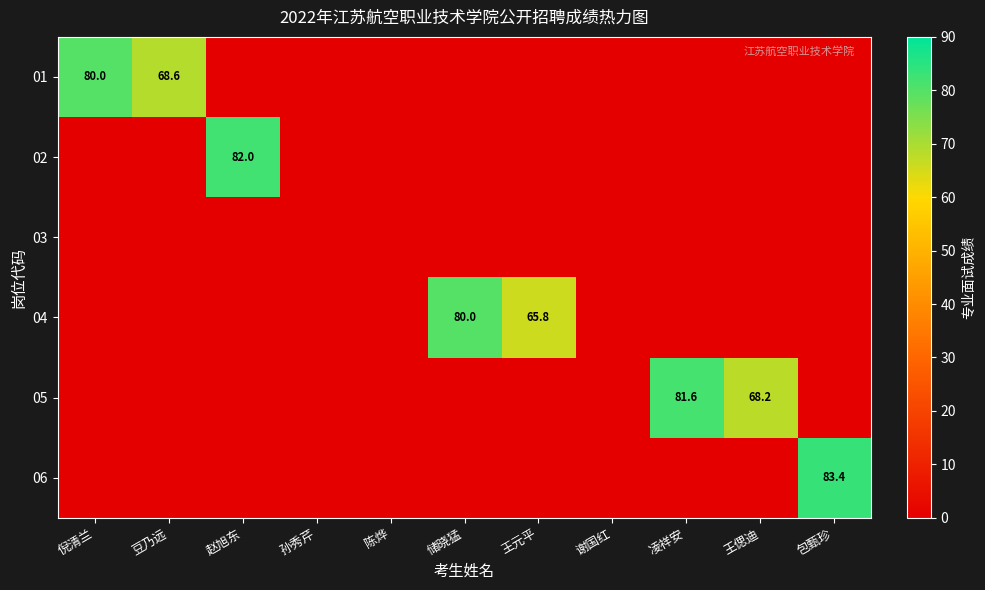

Is it true that 01 equals 16.5 at 豆乃远?

False